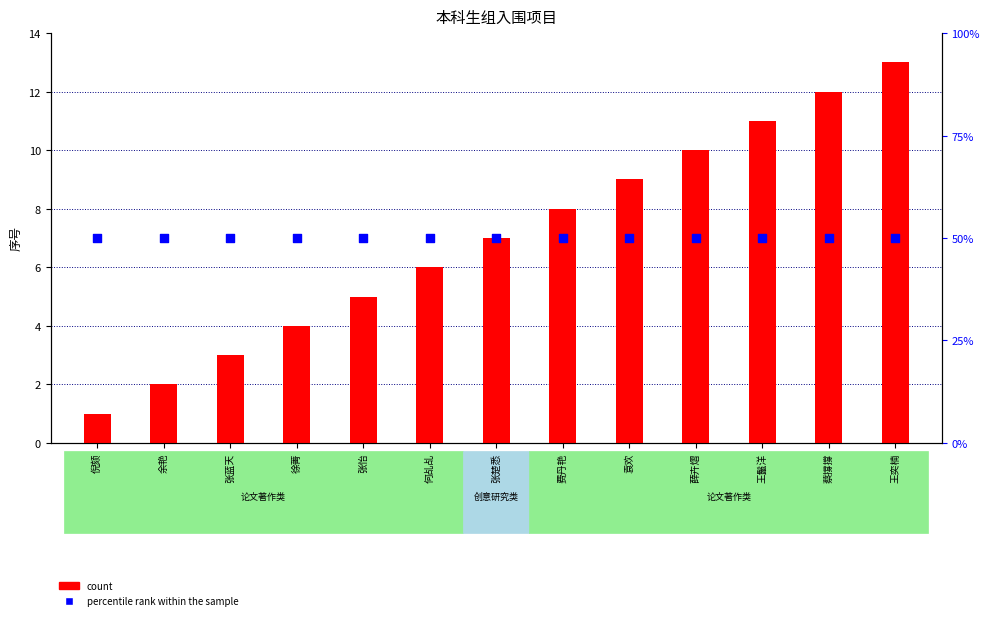

What is the total value across all series at 王鬣洋?

61